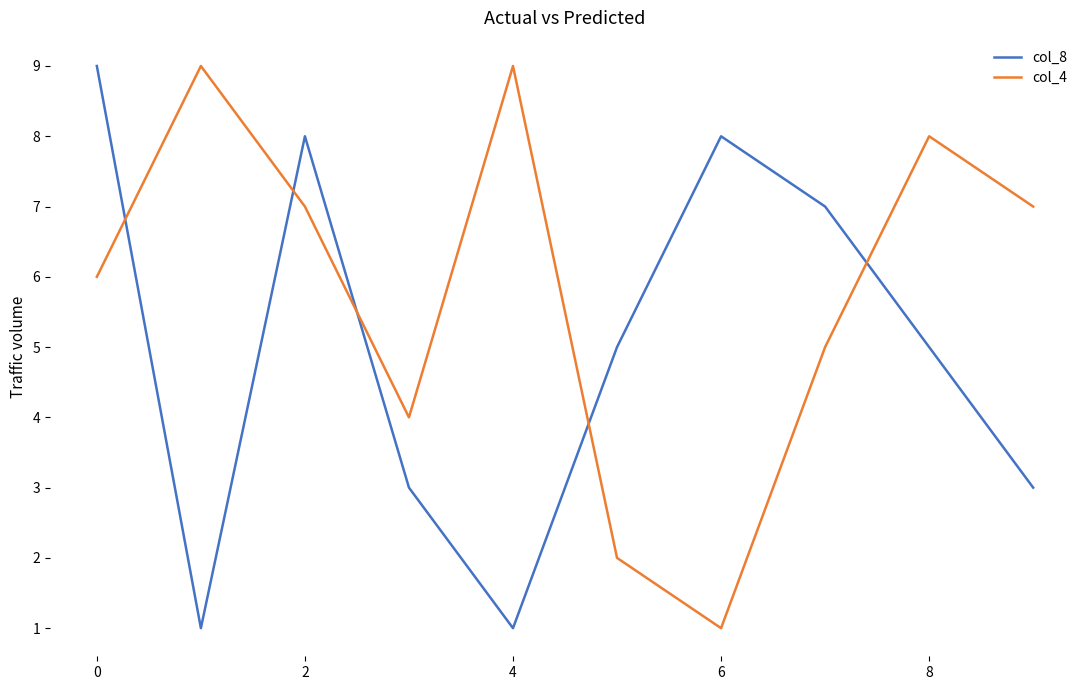

What is the greatest value displayed?

9